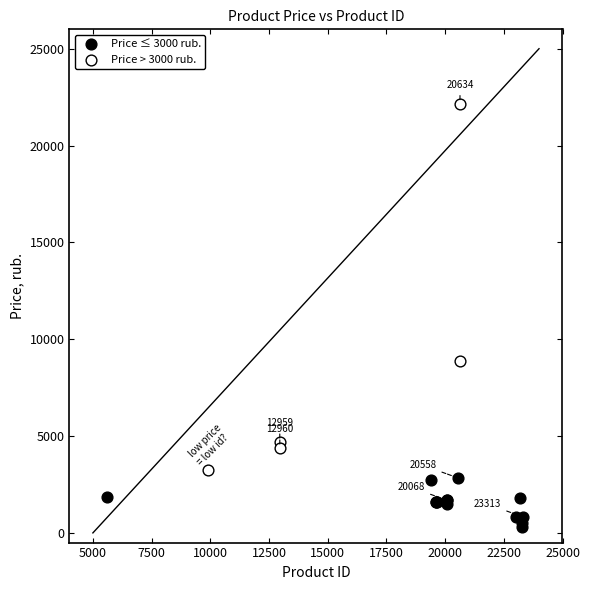

Which series reaches the maximum Y coordinate?

Price > 3000 rub.